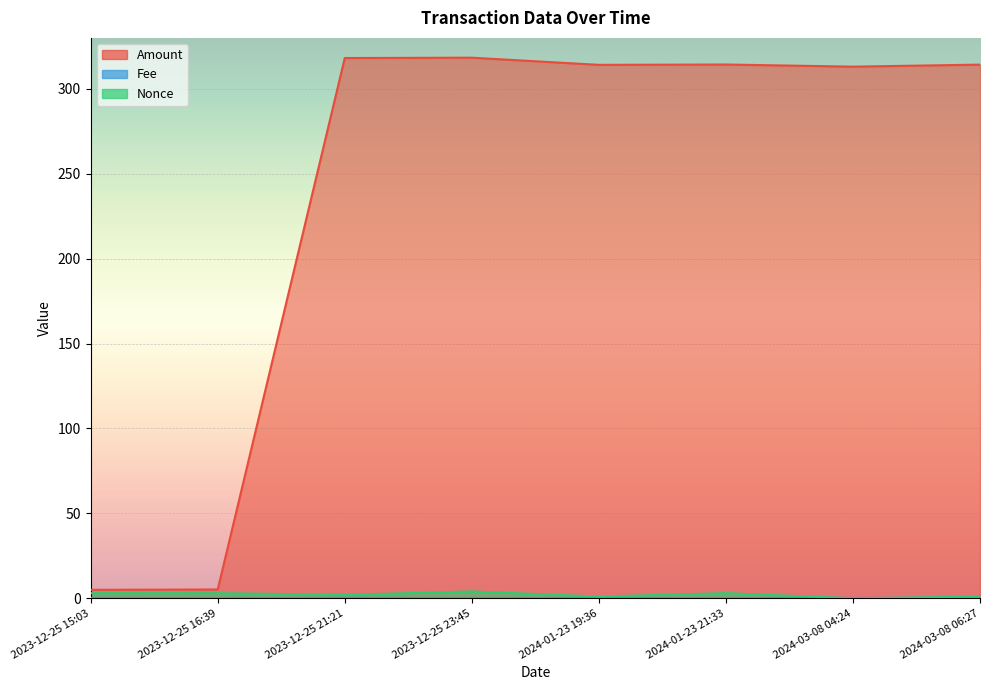

True or false: Fee and Amount cross at least once.

False